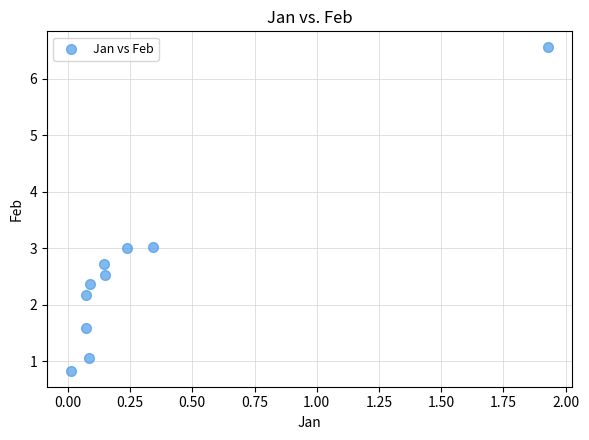

What is the average Y value?

2.6